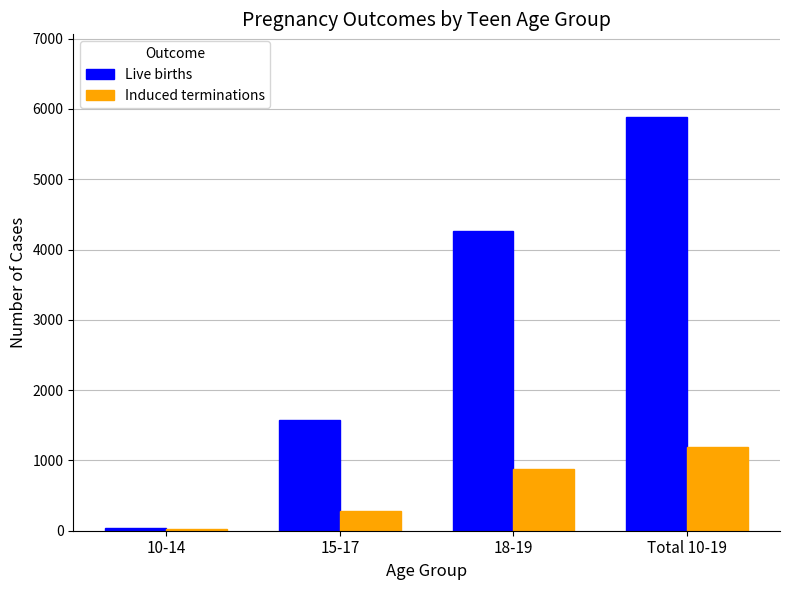

Which series has the widest spread of values?

Live births